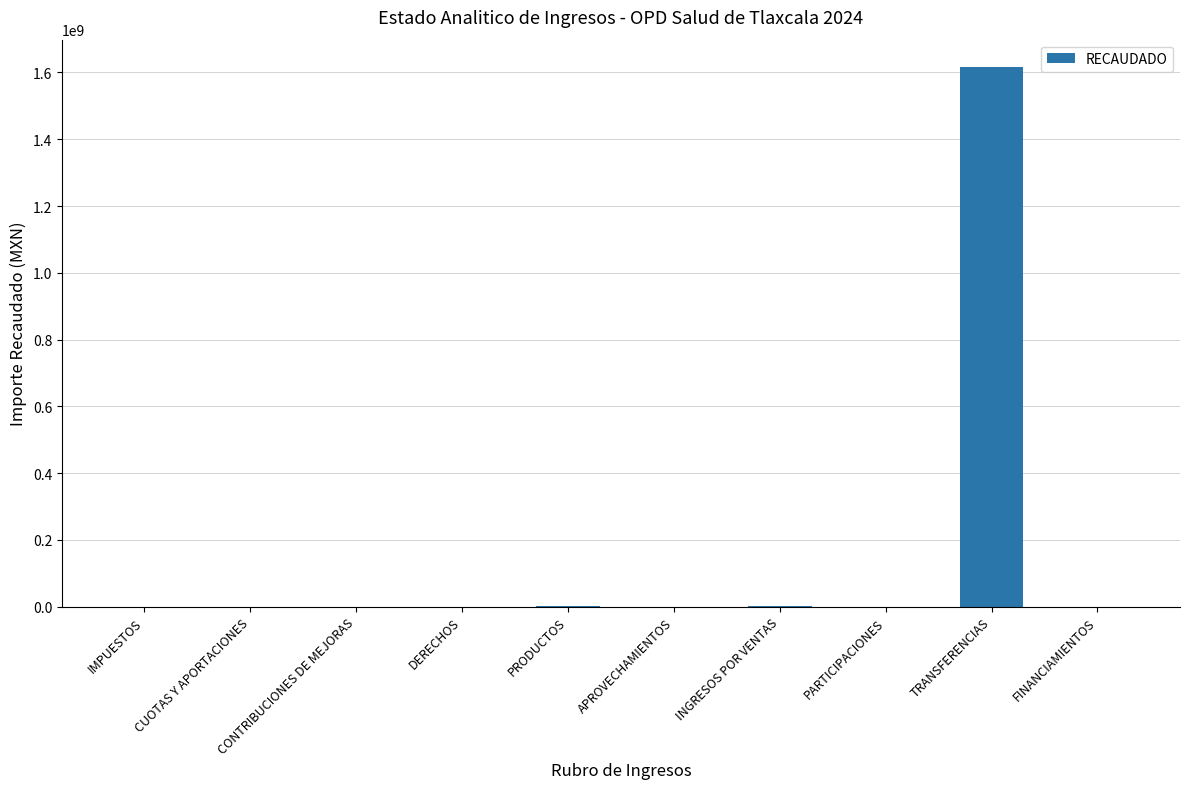

What is the greatest value displayed?

1617382942